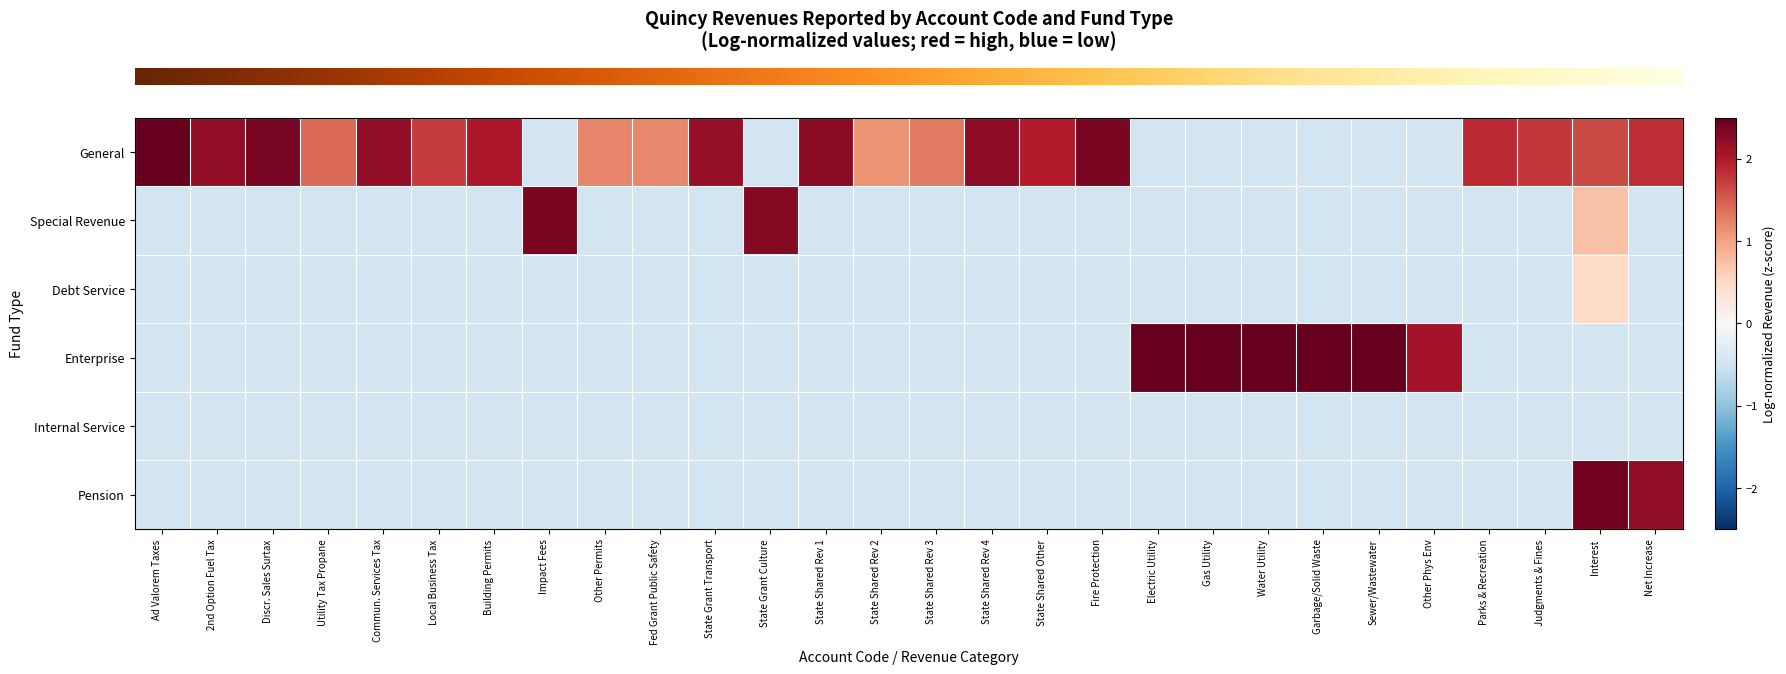

Which series has the largest total across all categories?

row_0